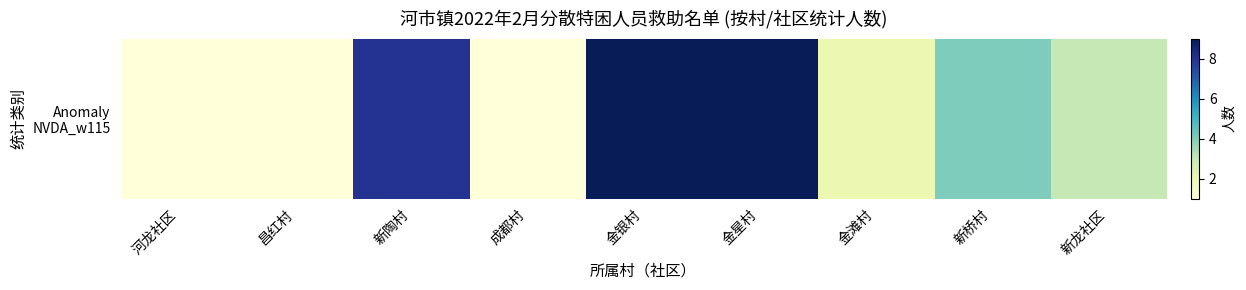

What is the minimum value shown in the chart?

1